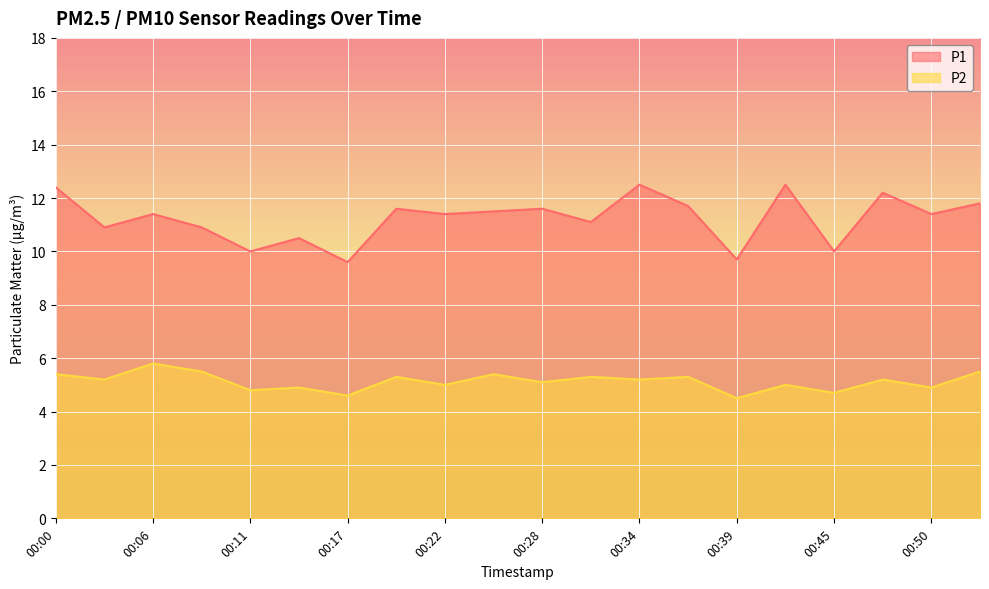

What is the value of the P2 point at the 15th from the left?

4.5